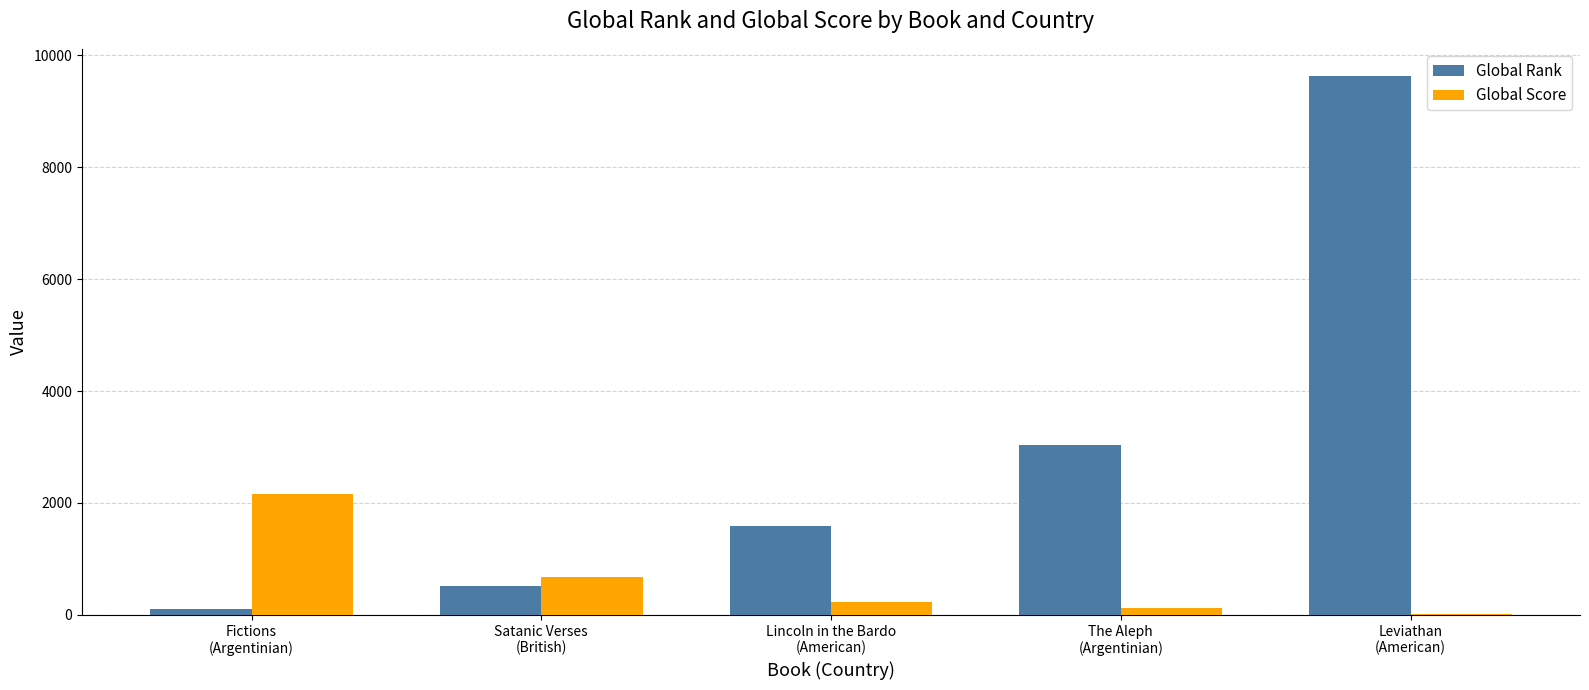

What are all the series names shown in the legend?

Global Rank, Global Score